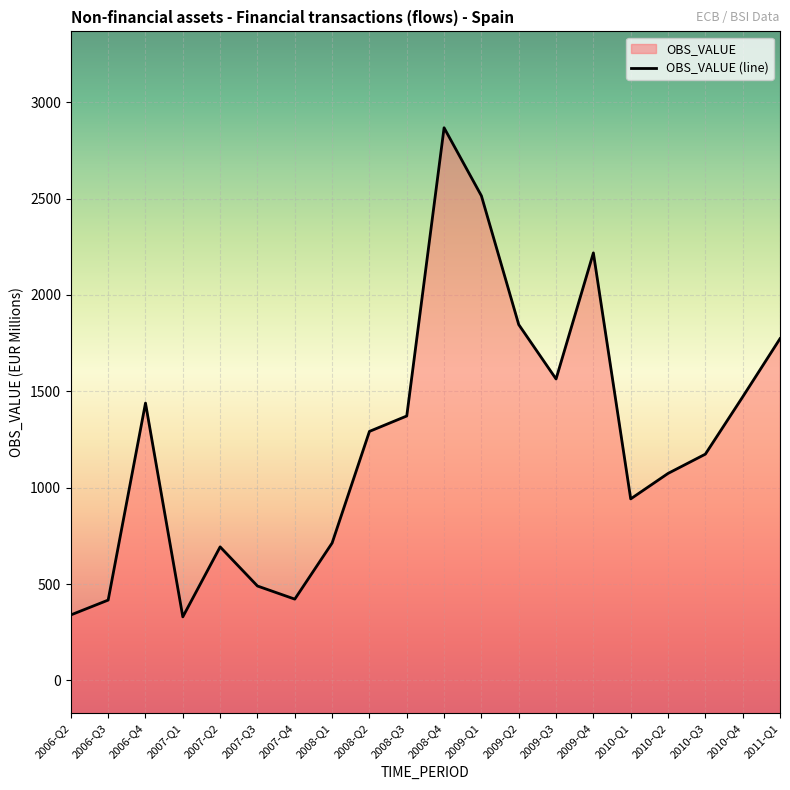

True or false: the data shows 704 at 2007-Q4.

False